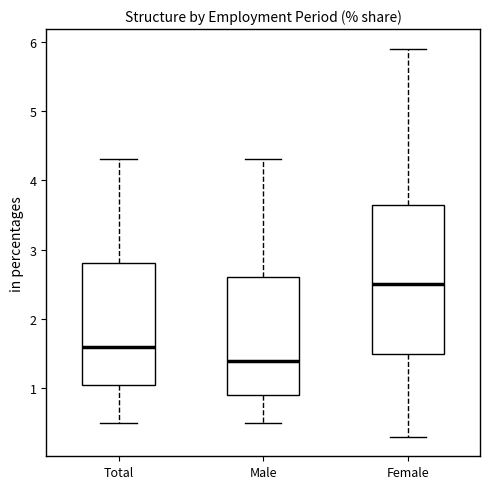

Reading left to right, transcribe this box plot: for each box, give where its median line is, the range the box spans, and where its two whiskers end, as read against the y-axis. The values are not printed on the chart, so give them approximately, as read against the axis.

Total: median 1.6, box 1.1 to 2.8, whiskers 0.5 to 4.3
Male: median 1.4, box 0.9 to 2.6, whiskers 0.5 to 4.3
Female: median 2.5, box 1.5 to 3.7, whiskers 0.3 to 5.9